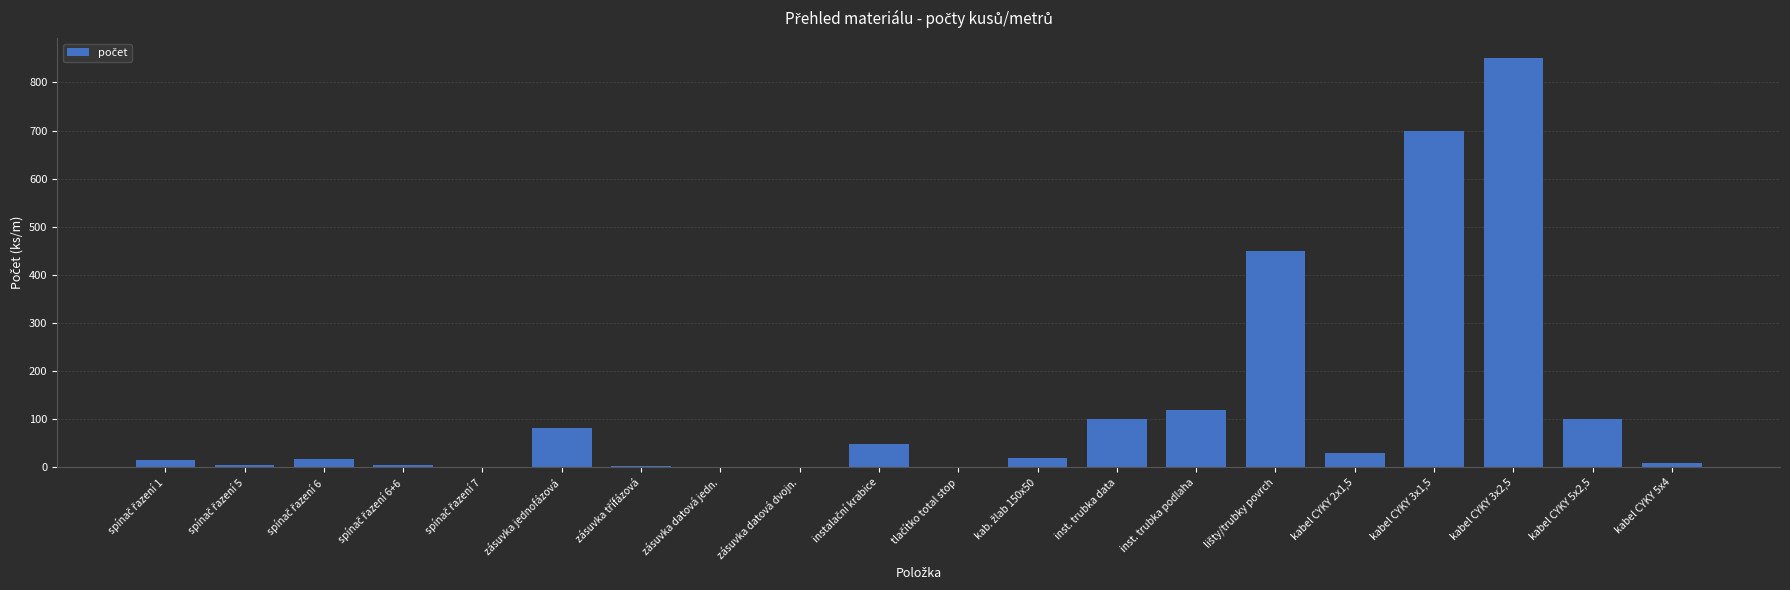

What is the maximum value shown in the chart?

850